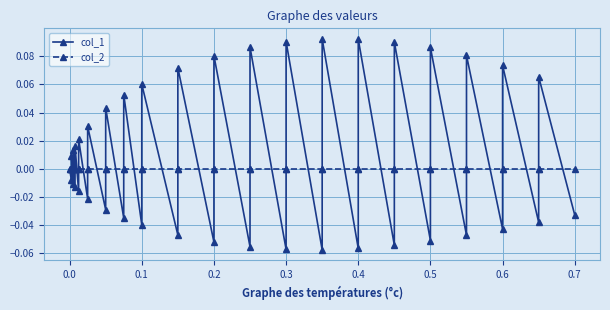

How many lines are shown in the chart?

2